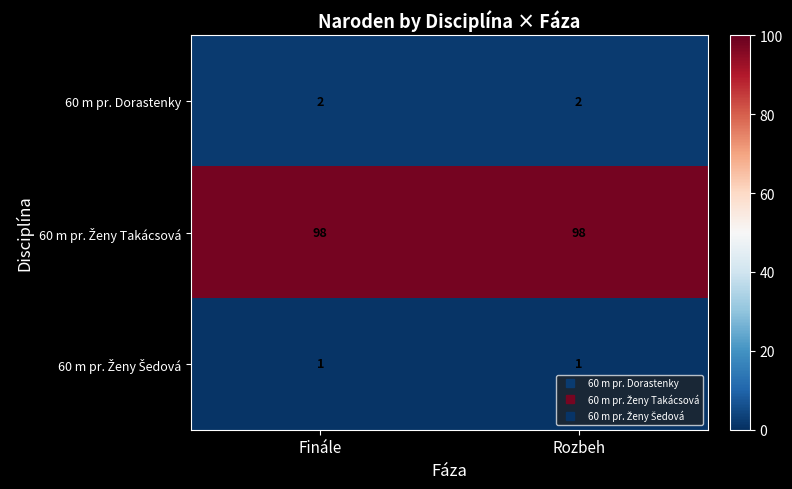

The value of 60 m pr. Dorastenky at Finále is 3. True or false?

False